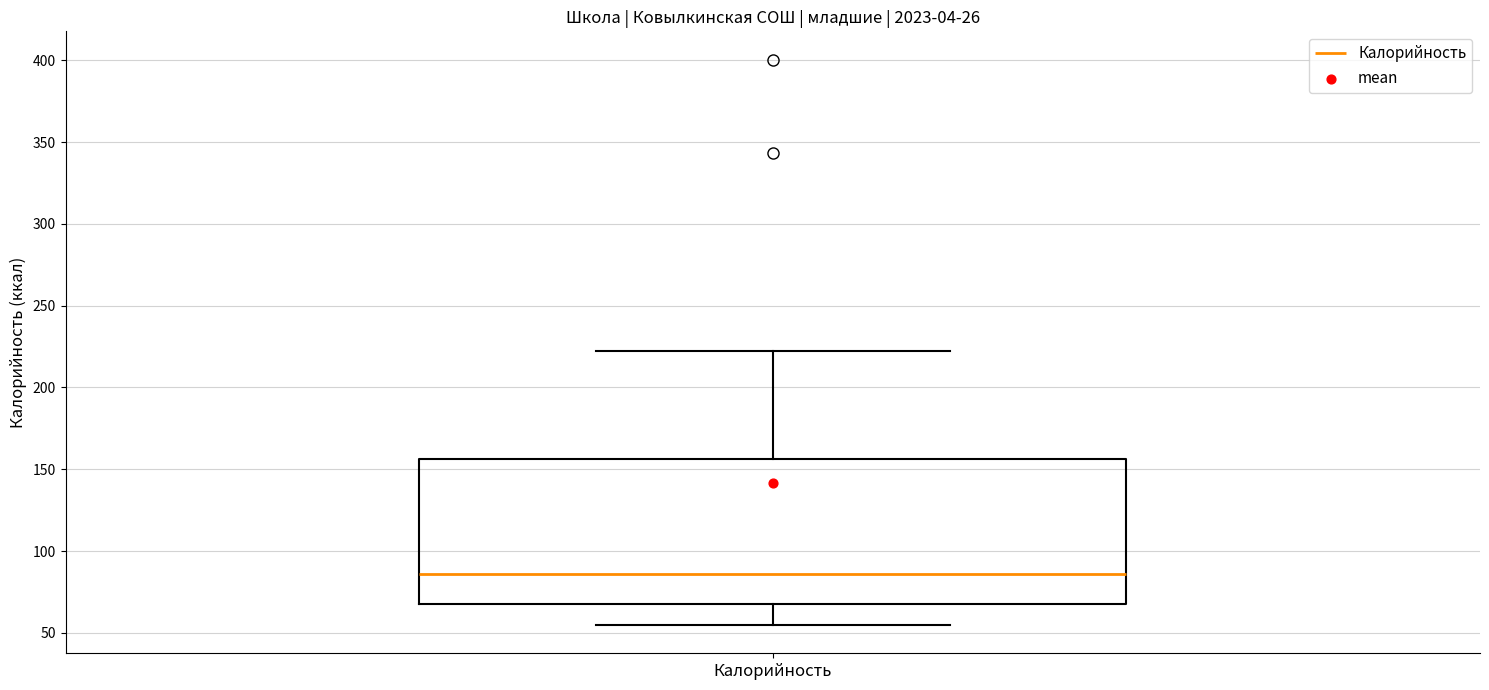

Where is the lower edge of the box for Калорийность on the y-axis? The values are not printed on the chart, so give them approximately, as read against the axis.

70